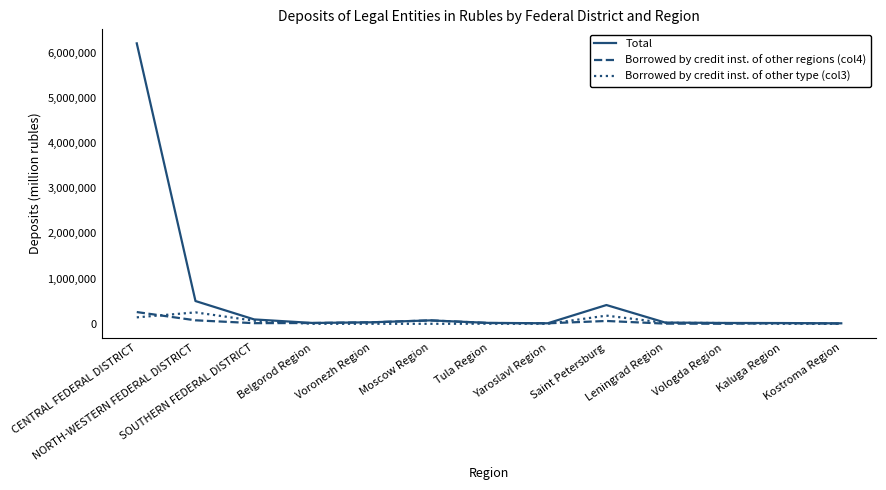

Which series has the largest total across all categories?

Total